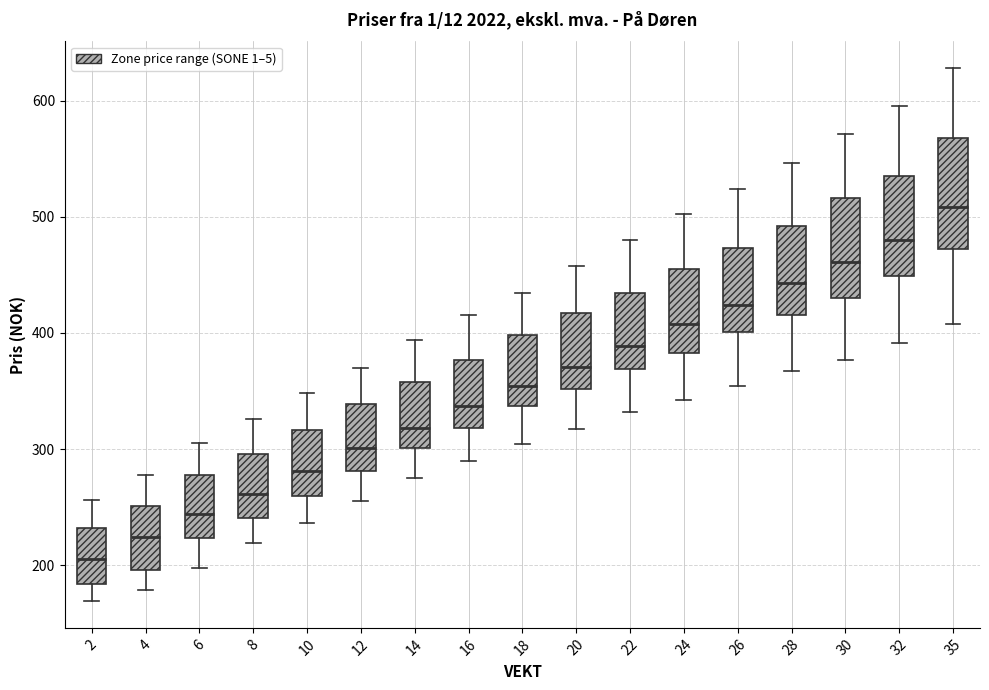

Reading left to right, transcribe this box plot: for each box, give where its median line is, the range the box spans, and where its two whiskers end, as read against the y-axis. The values are not printed on the chart, so give them approximately, as read against the axis.

2: median 210, box 180 to 230, whiskers 170 to 260
4: median 220, box 200 to 250, whiskers 180 to 280
6: median 240, box 220 to 280, whiskers 200 to 310
8: median 260, box 240 to 300, whiskers 220 to 330
10: median 280, box 260 to 320, whiskers 240 to 350
12: median 300, box 280 to 340, whiskers 260 to 370
14: median 320, box 300 to 360, whiskers 280 to 390
16: median 340, box 320 to 380, whiskers 290 to 420
18: median 350, box 340 to 400, whiskers 300 to 430
20: median 370, box 350 to 420, whiskers 320 to 460
22: median 390, box 370 to 430, whiskers 330 to 480
24: median 410, box 380 to 460, whiskers 340 to 500
26: median 420, box 400 to 470, whiskers 350 to 520
28: median 440, box 420 to 490, whiskers 370 to 550
30: median 460, box 430 to 520, whiskers 380 to 570
32: median 480, box 450 to 540, whiskers 390 to 600
35: median 510, box 470 to 570, whiskers 410 to 630